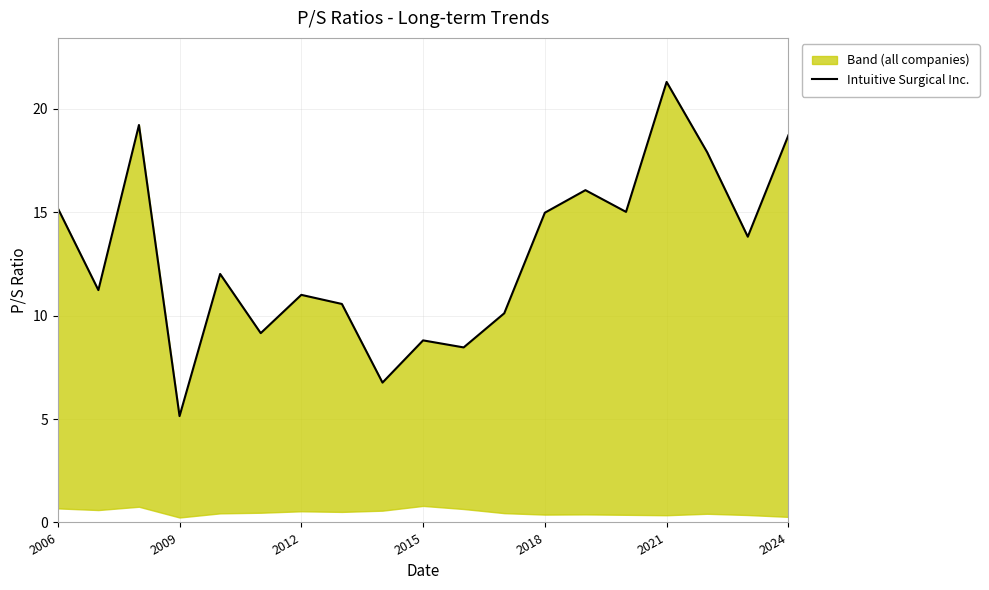

Is it true that the value at 10 is 13.5?

False